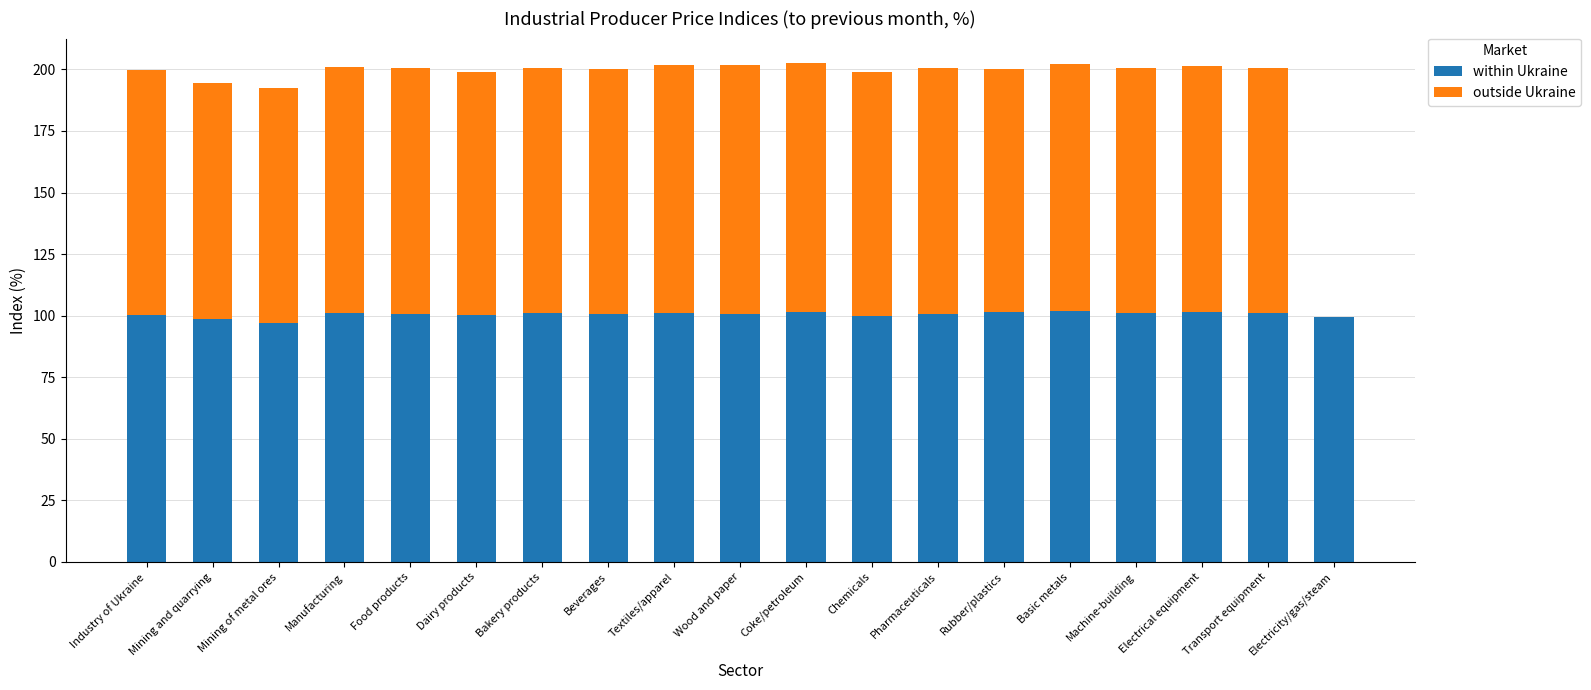

What is the sum of all within Ukraine values?

1909.5